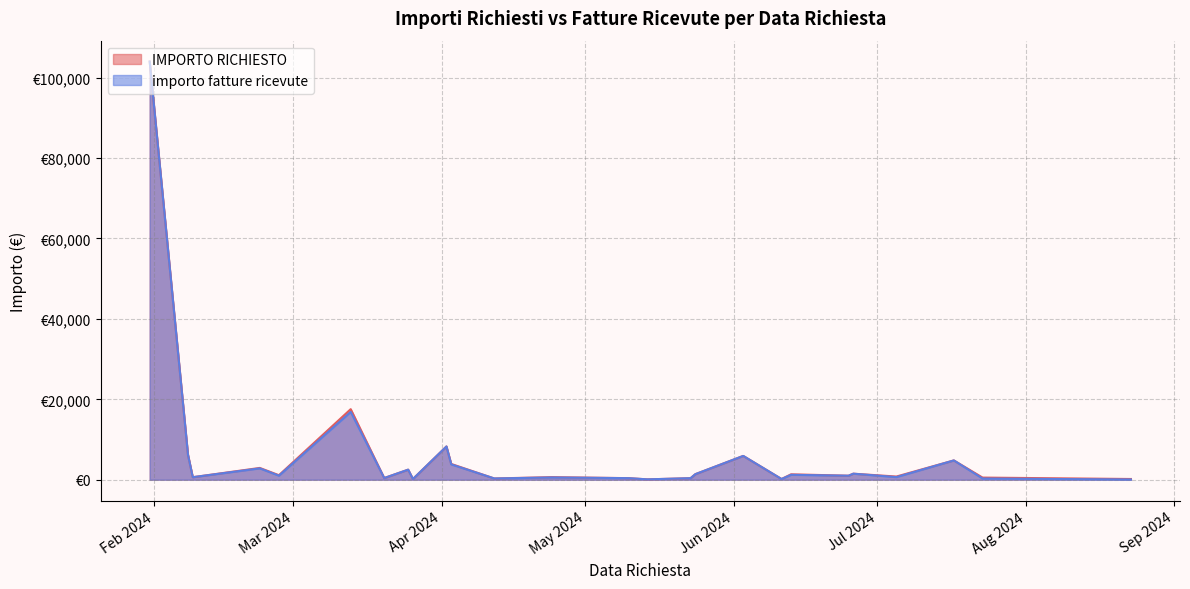

Rank the series at 2024-06-11 from highest to lowest value.

IMPORTO RICHIESTO, importo fatture ricevute